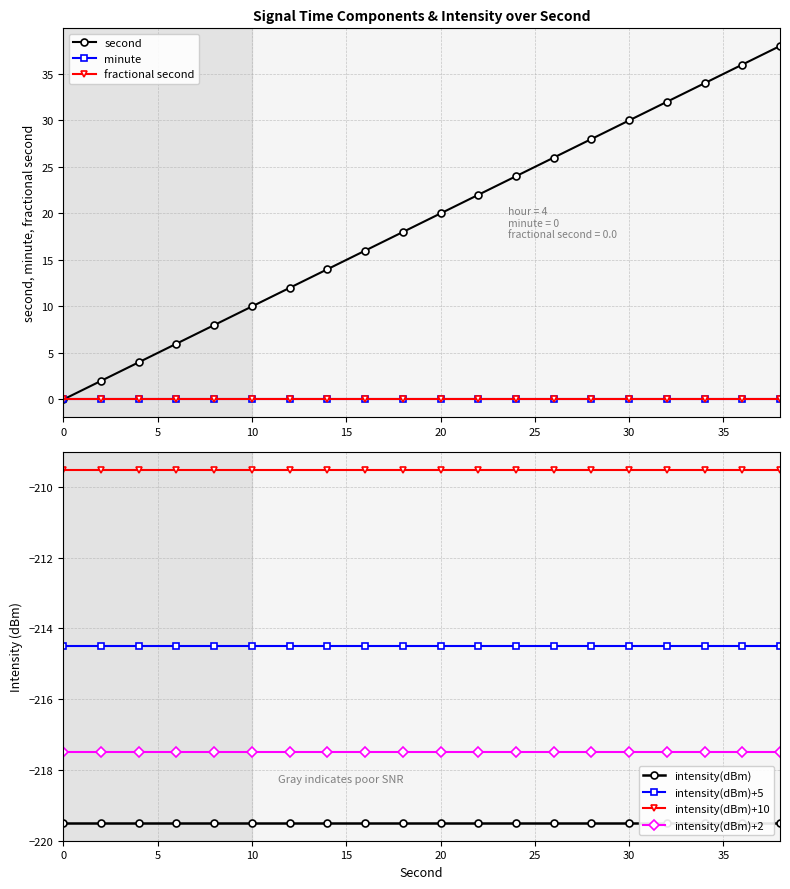

True or false: intensity(dBm)+2 and intensity(dBm)+10 cross at least once.

False